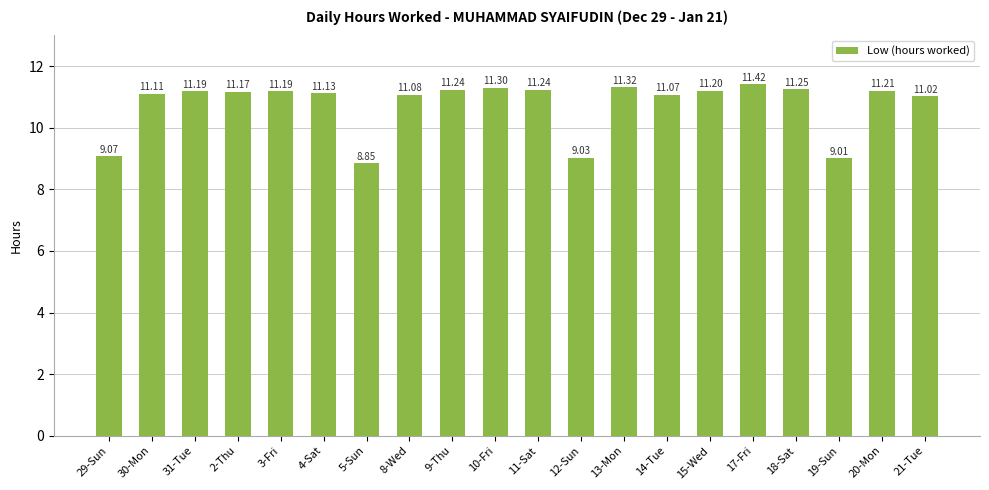

What is the sum of all values?

215.1